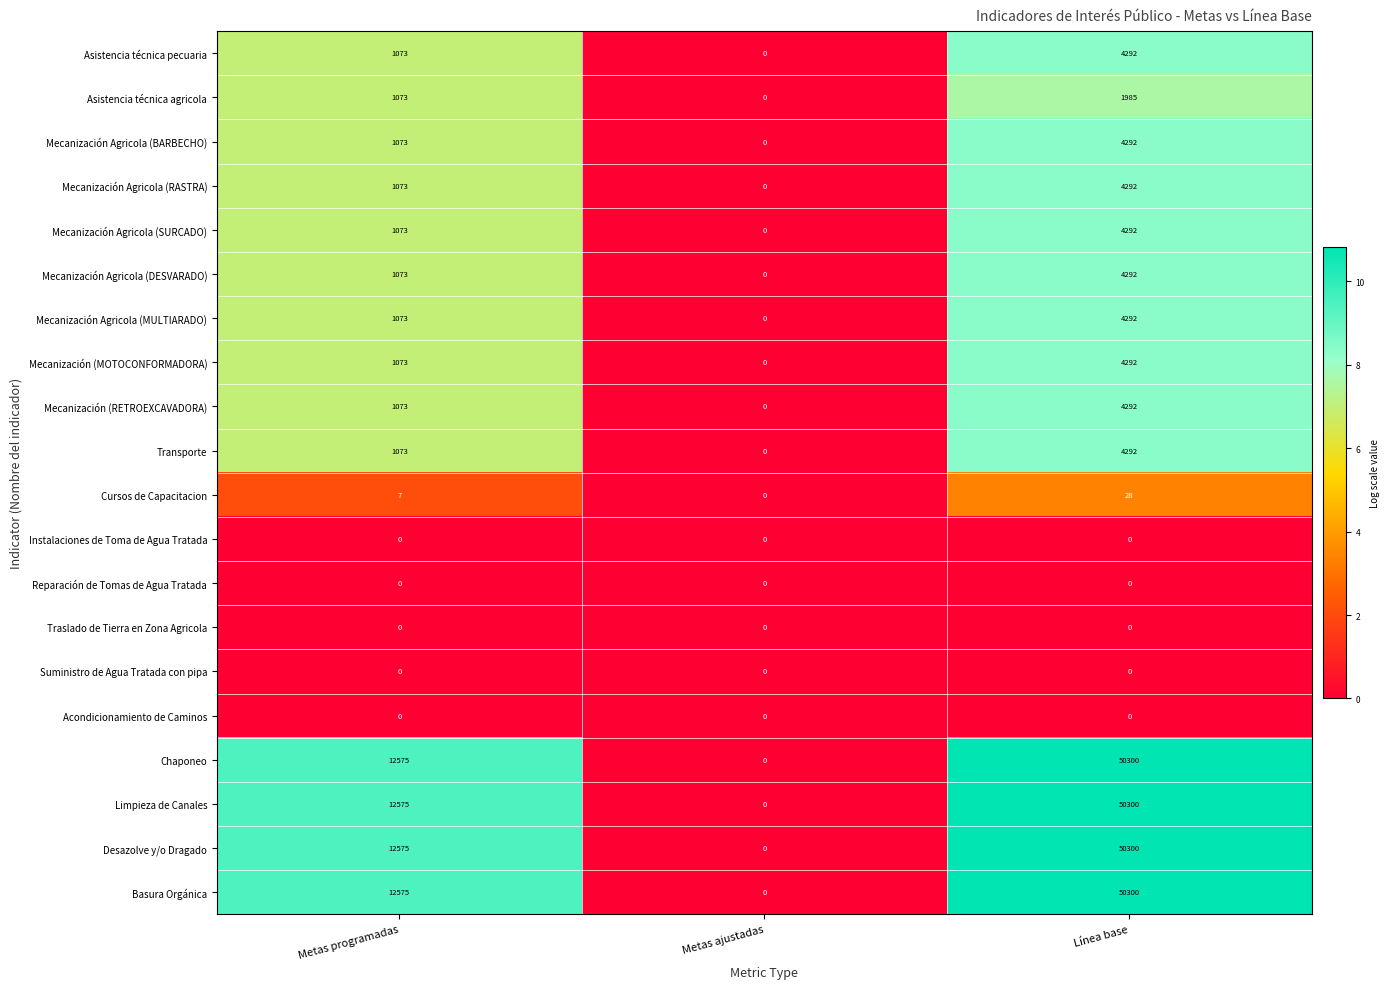

How many data points does each series have?

3